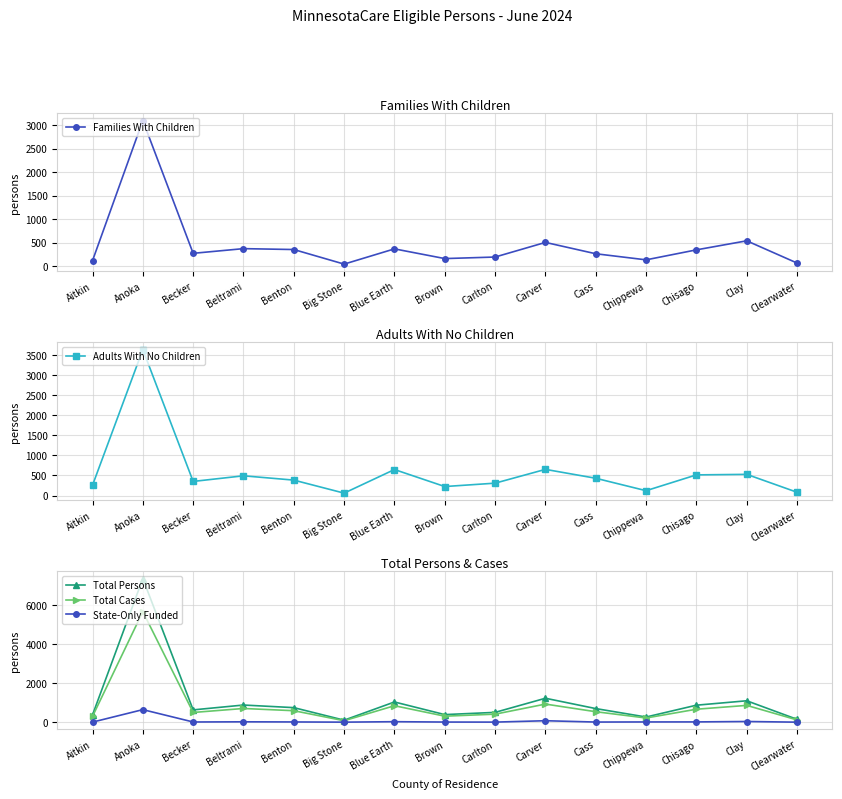

True or false: Adults With No Children has more than 1 points higher than both neighbors.

True